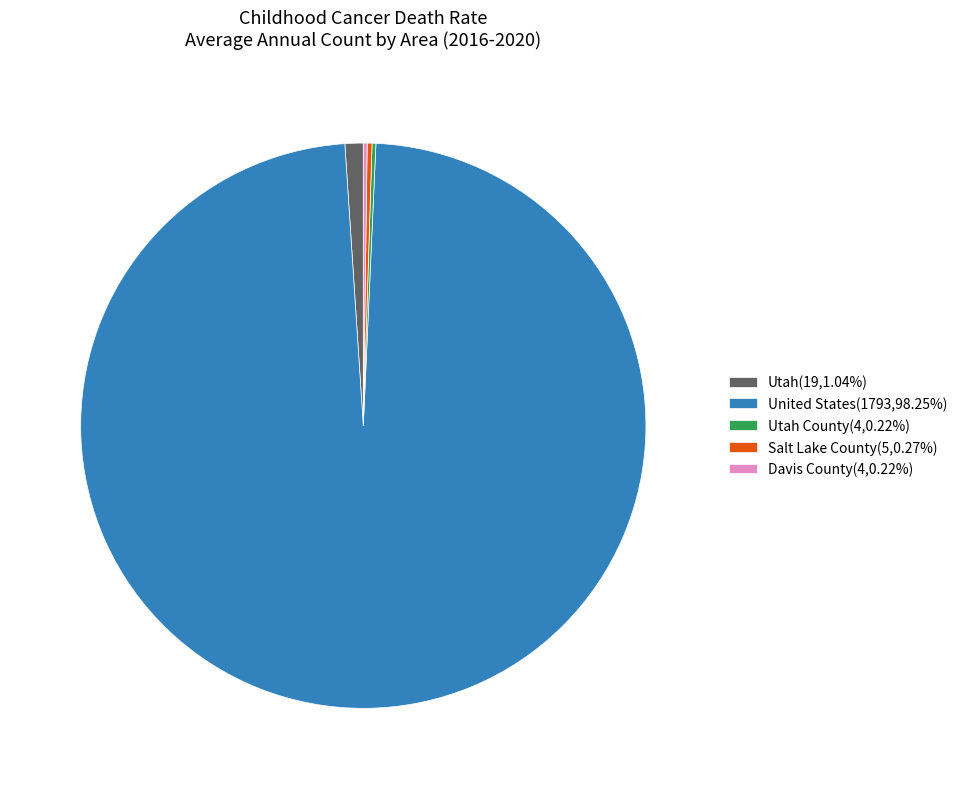

Is there a majority slice in this chart?

Yes